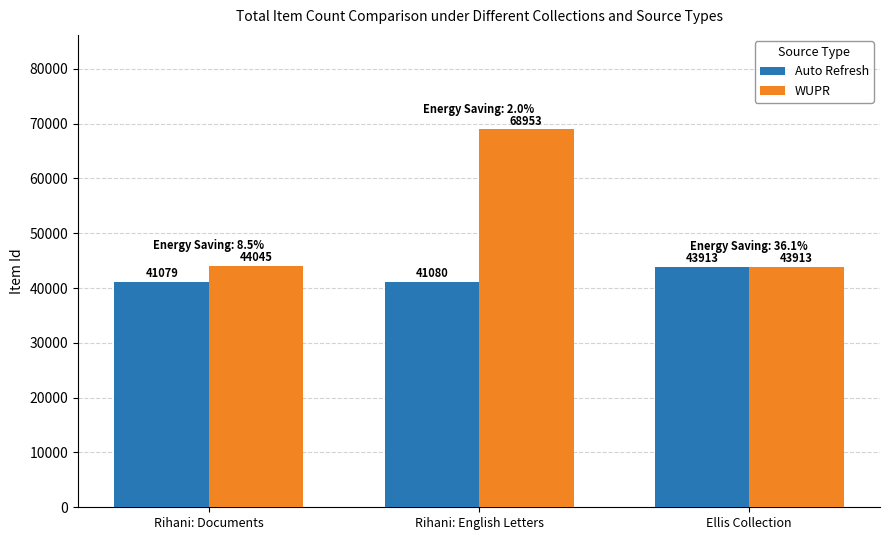

How many bars are there in each group?

2